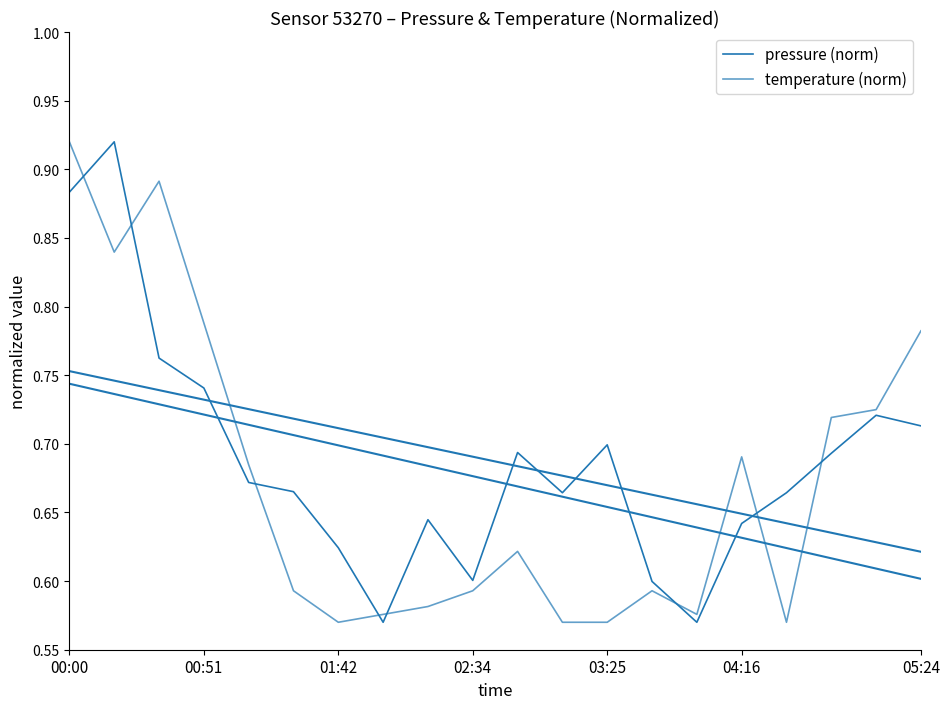

How many categories are shown in the chart?

20